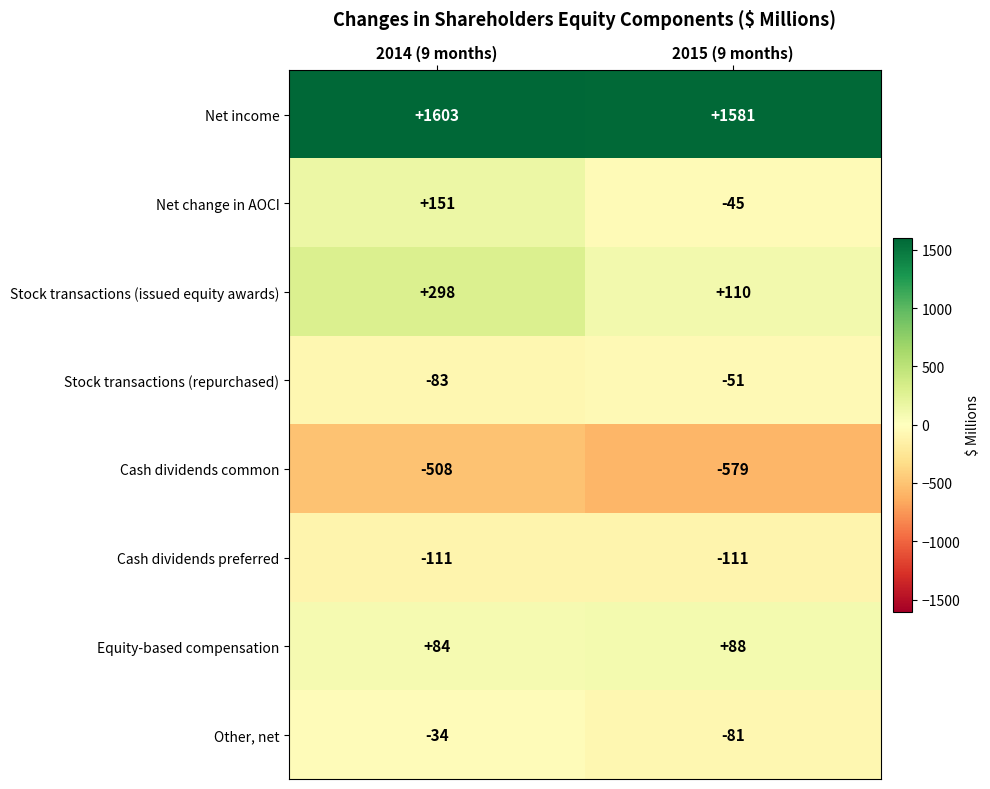

List the series in order of their peak value, lowest first.

Cash dividends common, Cash dividends preferred, Stock transactions (repurchased), Other, net, Equity-based compensation, Net change in AOCI, Stock transactions (issued equity awards), Net income